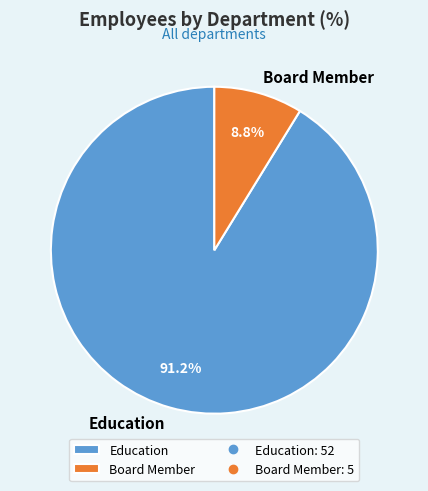

Which slice represents more than half of the pie?

Education